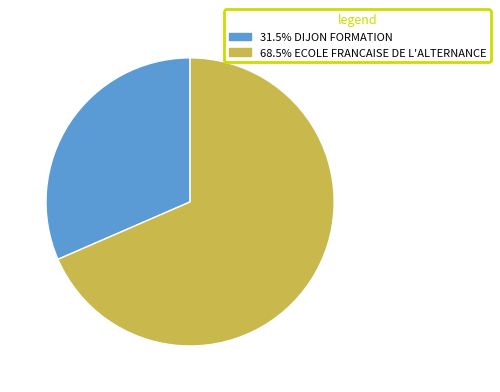

Is there a majority slice in this chart?

Yes